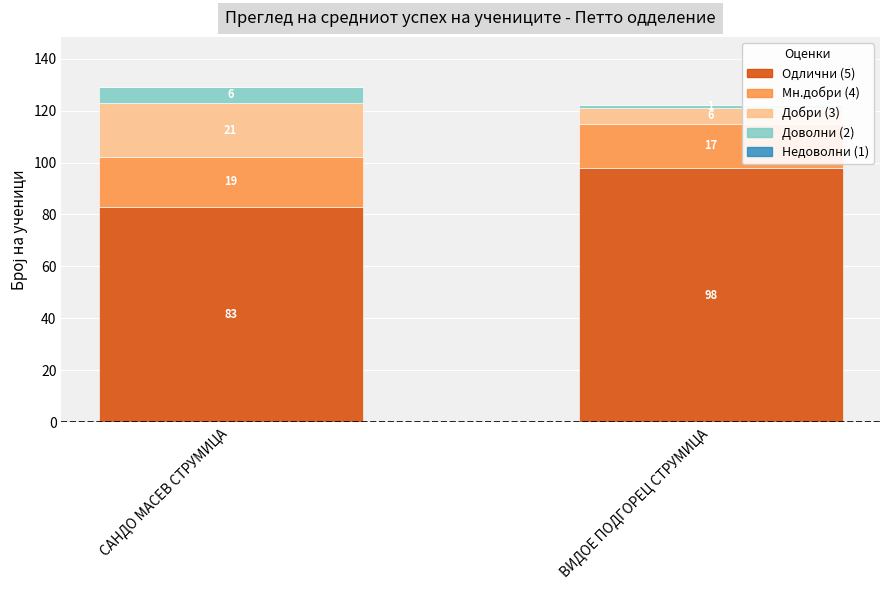

Read the Одлични (5) value at САНДО МАСЕВ СТРУМИЦА, to the nearest 5.

85